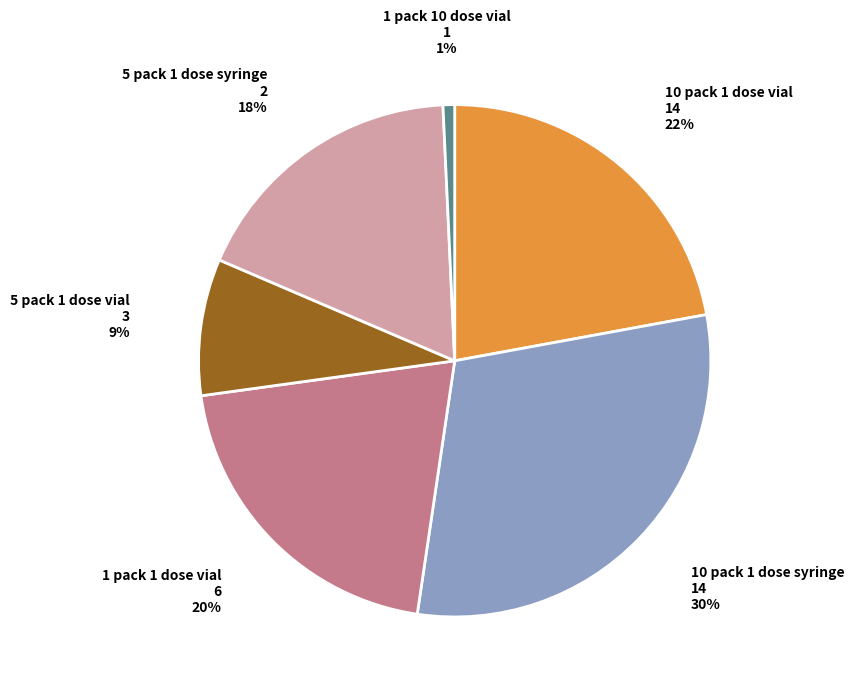

Is there a majority slice in this chart?

No